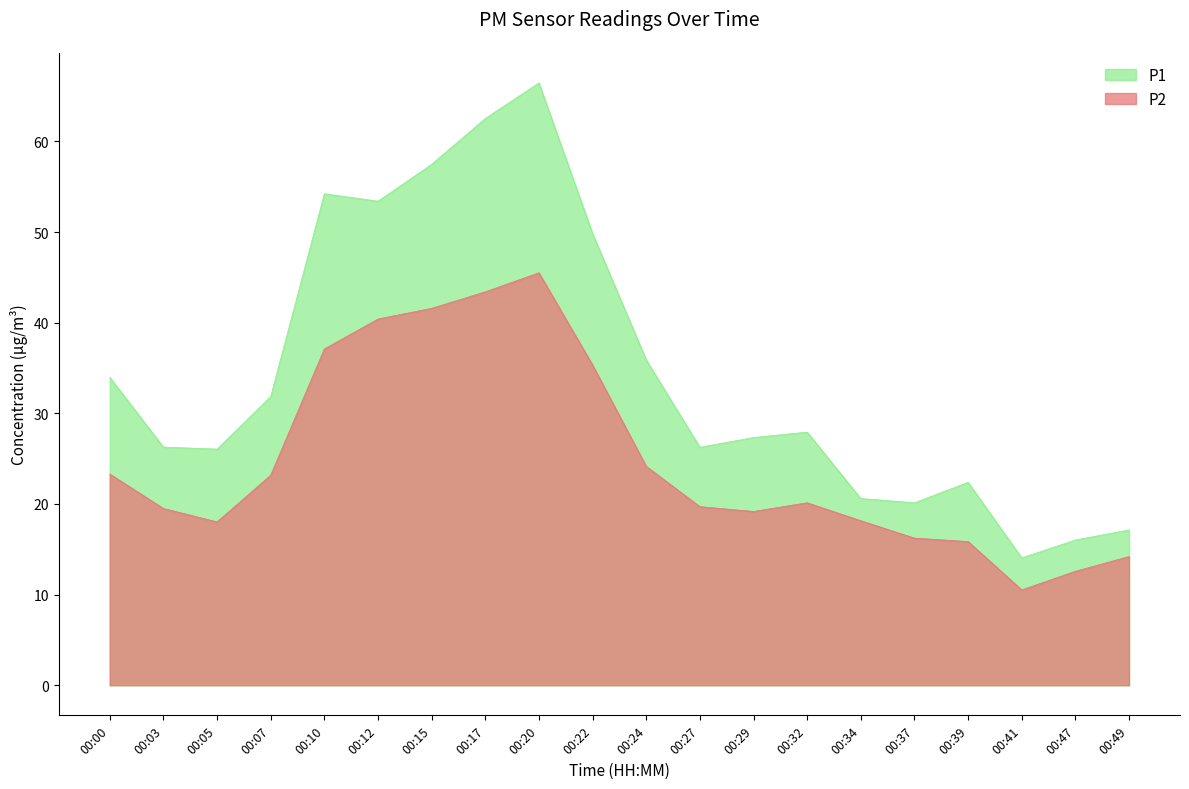

List the labels in order of P1 value, largest first.

00:20, 00:17, 00:15, 00:10, 00:12, 00:22, 00:24, 00:00, 00:07, 00:32, 00:29, 00:03, 00:27, 00:05, 00:39, 00:34, 00:37, 00:49, 00:47, 00:41